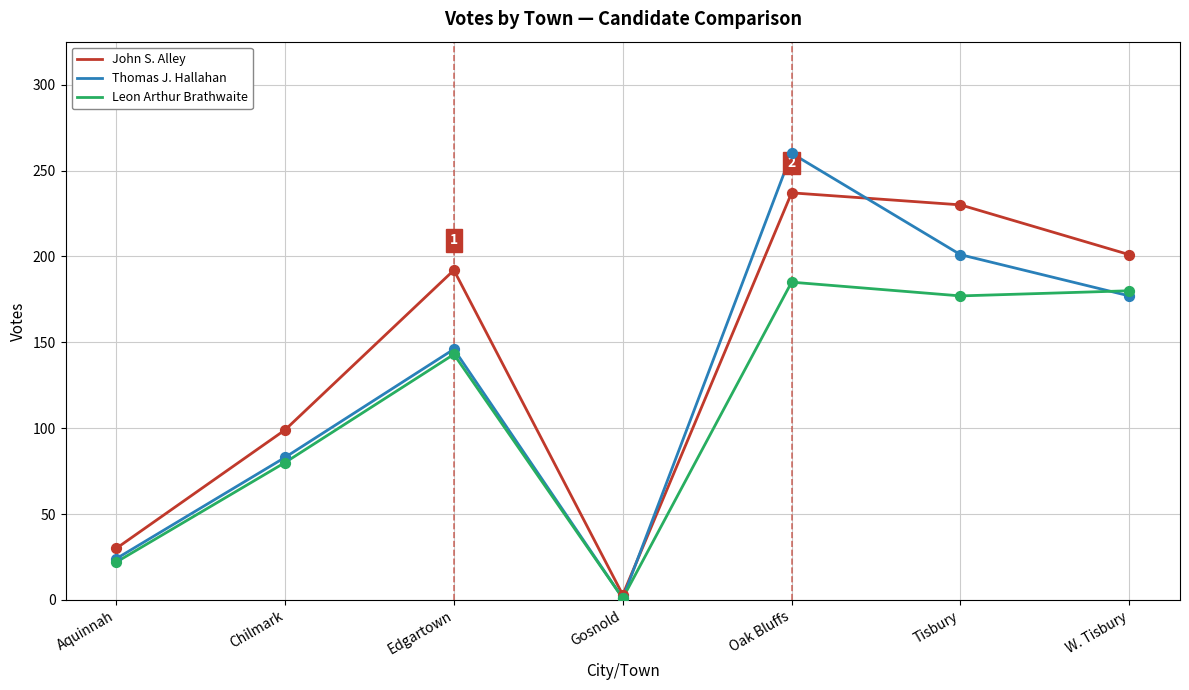

What is the spread (max minus min) of values at Edgartown?

49